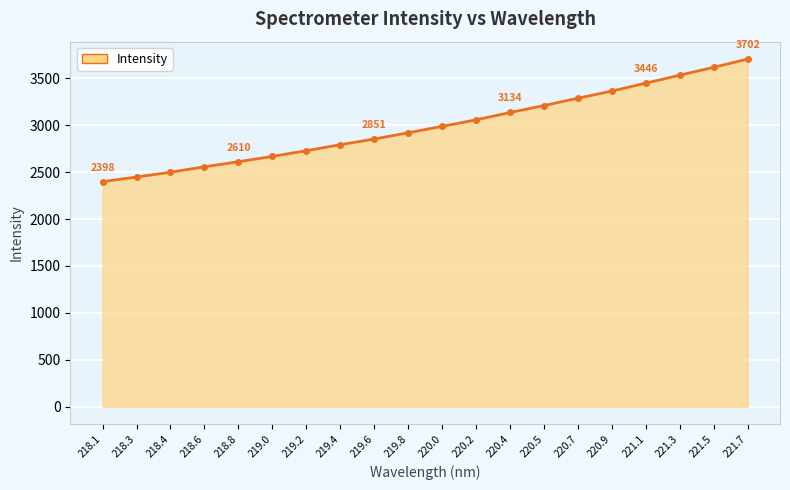

Which category has the highest value across all series?

221.7